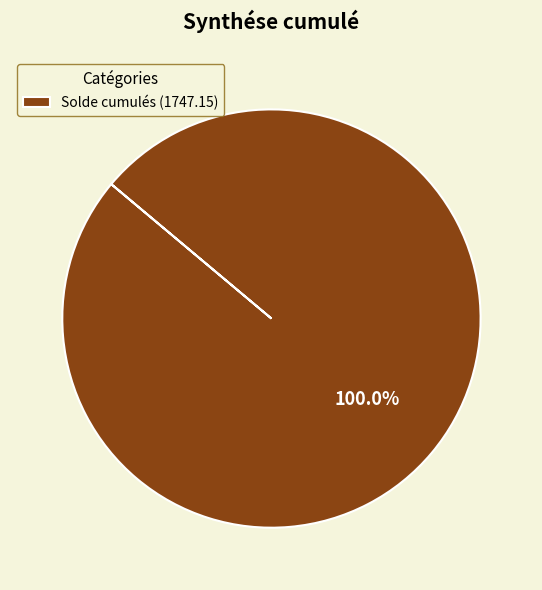

Rank the categories by value from highest to lowest.

Solde cumulés (1747.15)